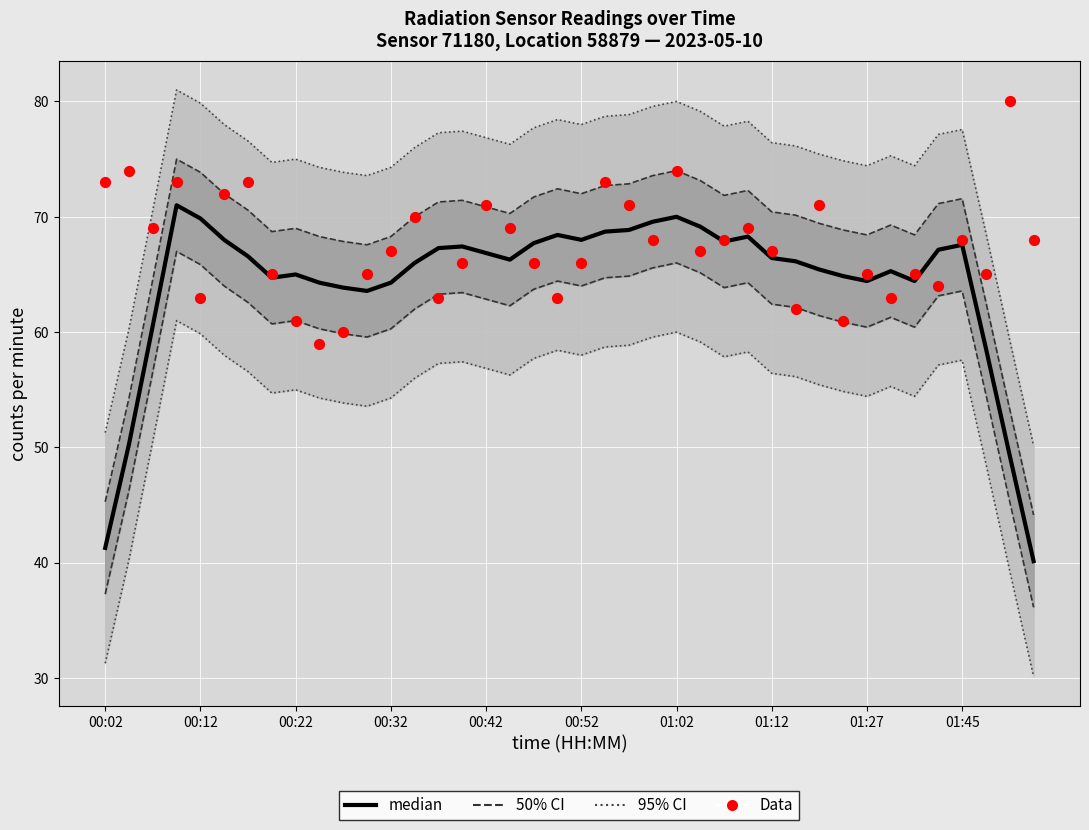

What are all the series names shown in the legend?

95% CI, 50% CI, median, Data